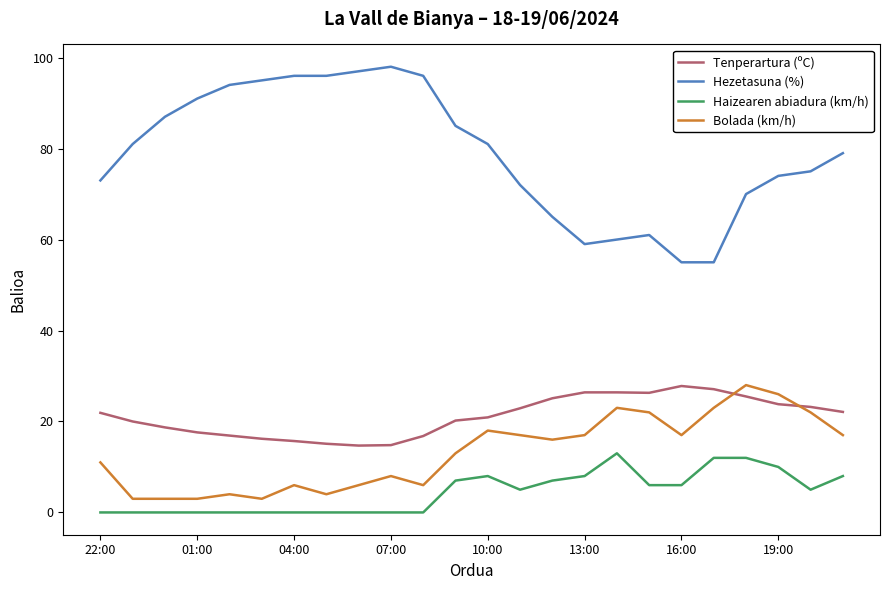

True or false: Haizearen abiadura (km/h) and Tenperartura (ºC) cross at least once.

False